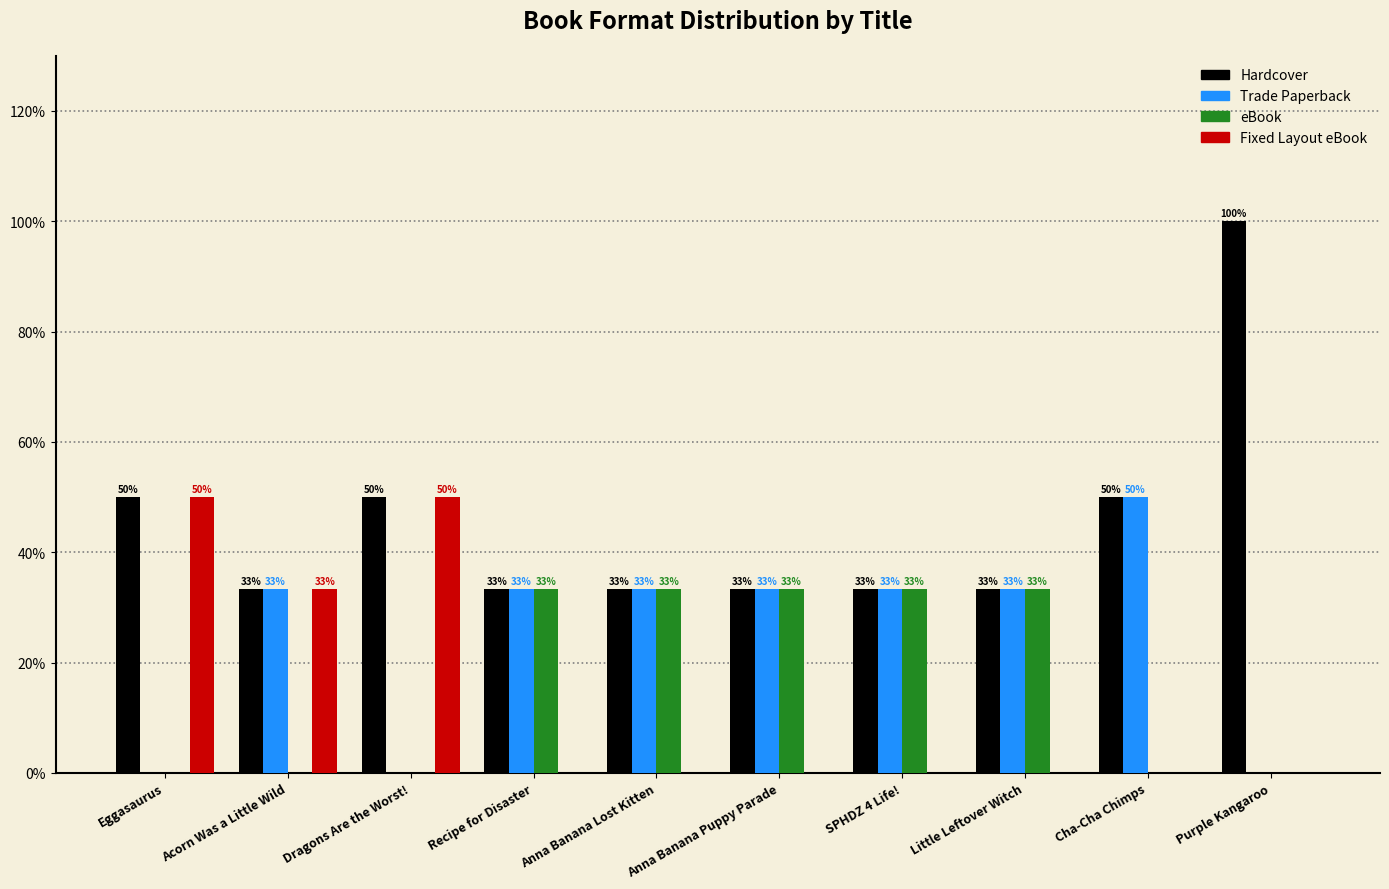

How many groups of bars are there?

10